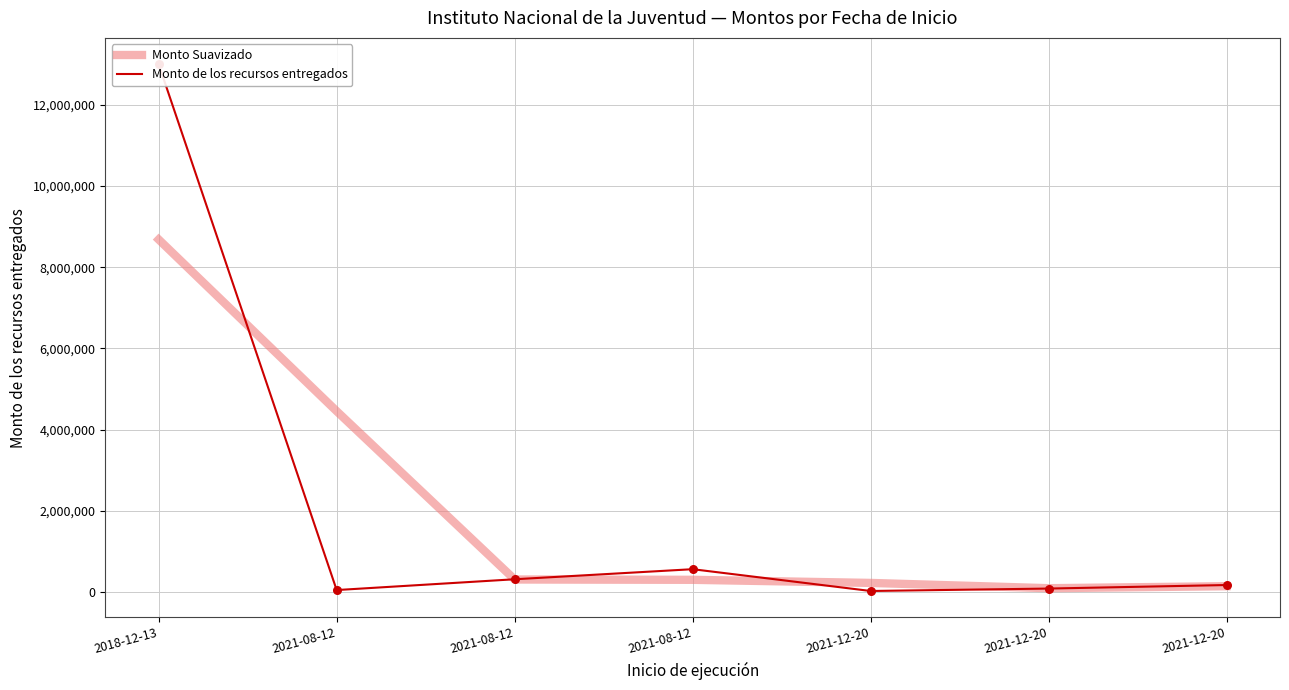

At which category is the sum across all series the highest?

2018-12-13